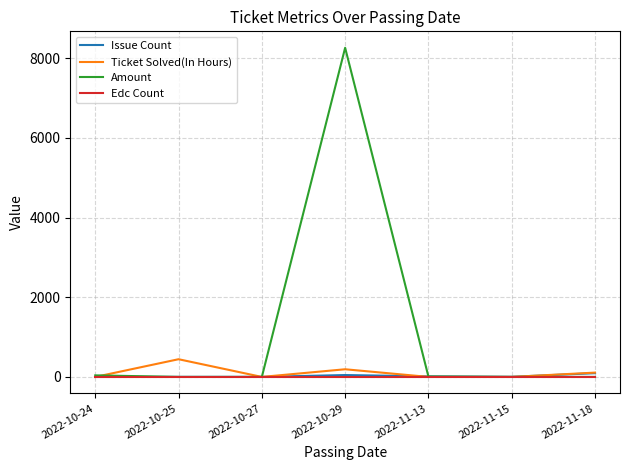

At which category is the sum across all series the highest?

2022-10-29